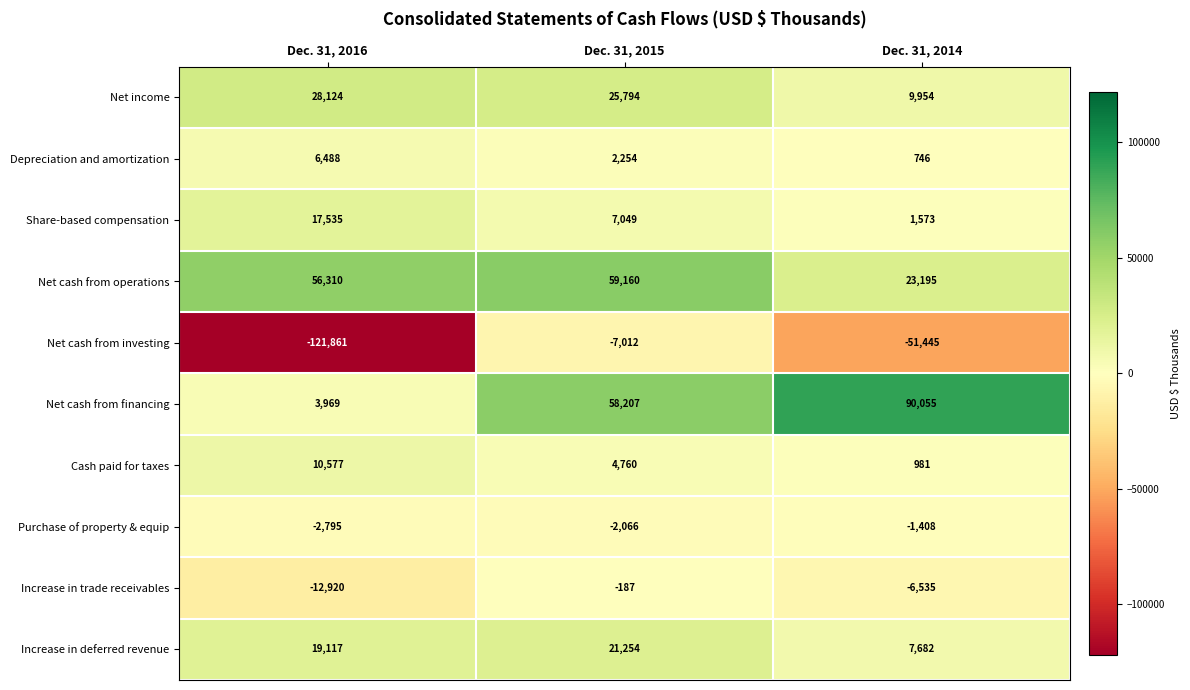

Reading right to left, list all the values displayed in this chart.

Net income: 9954	25794	28124
Depreciation and amortization: 746	2254	6488
Share-based compensation: 1573	7049	17535
Net cash from operations: 23195	59160	56310
Net cash from investing: -51445	-7012	-121861
Net cash from financing: 90055	58207	3969
Cash paid for taxes: 981	4760	10577
Purchase of property & equip: -1408	-2066	-2795
Increase in trade receivables: -6535	-187	-12920
Increase in deferred revenue: 7682	21254	19117